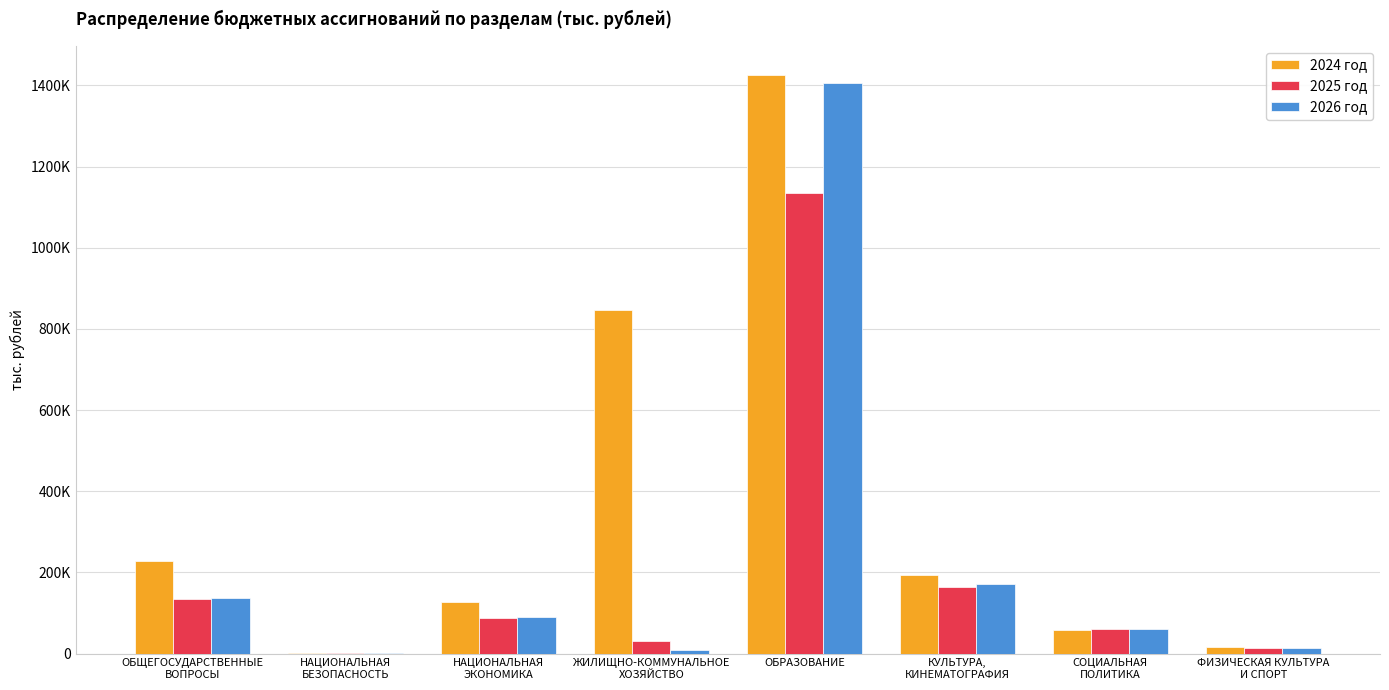

What is the label of the 7th bar from the right?

НАЦИОНАЛЬНАЯ
БЕЗОПАСНОСТЬ